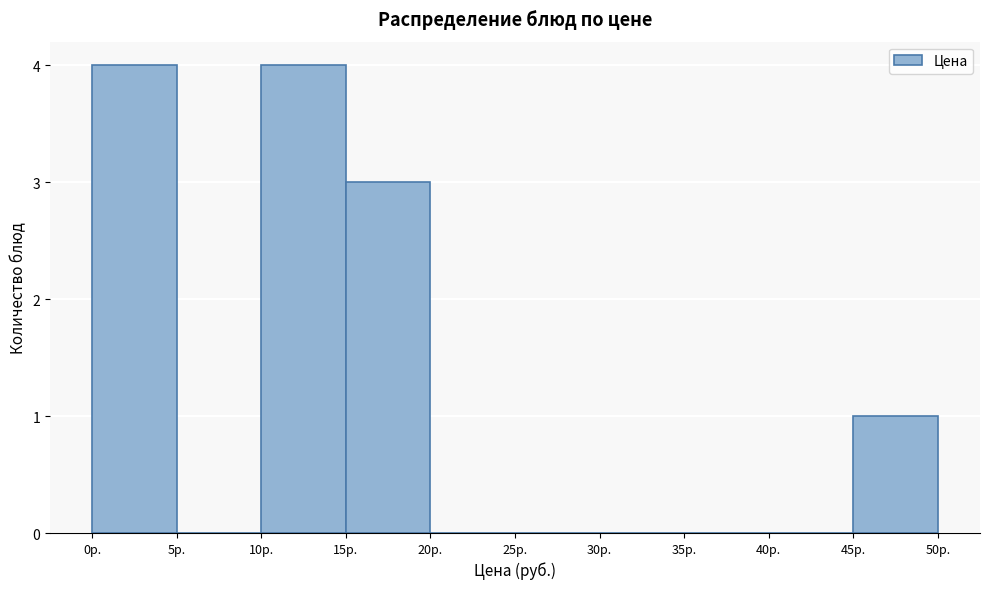

What is the height of the bar covering 15 to 20 on the x-axis? The values are not printed on the chart, so give them approximately, as read against the axis.

3